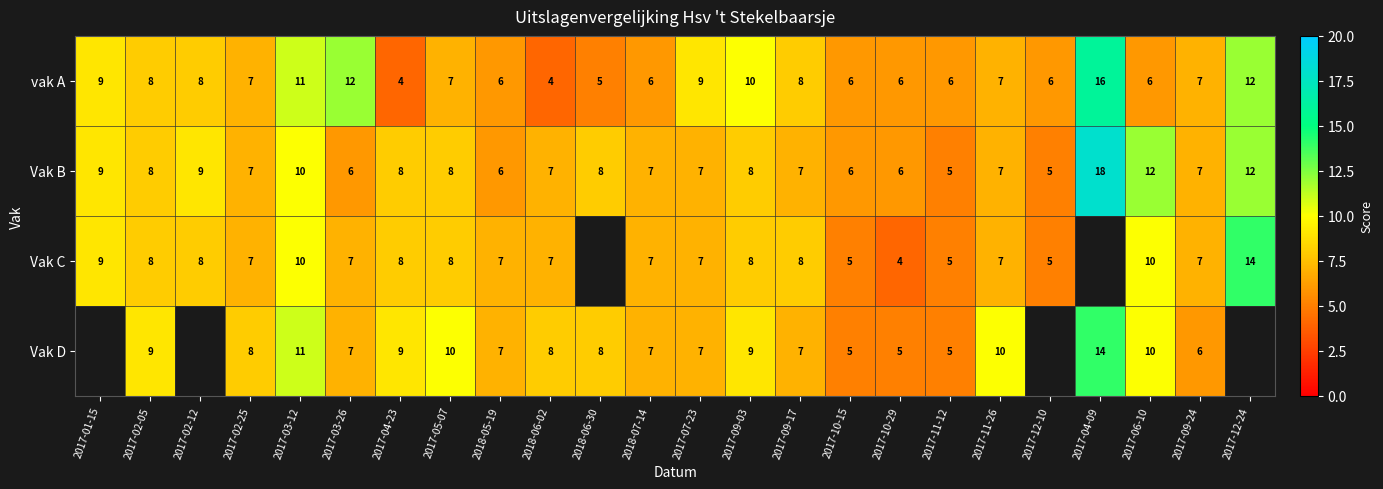

At which label is Vak B closest to 11?

2017-03-12